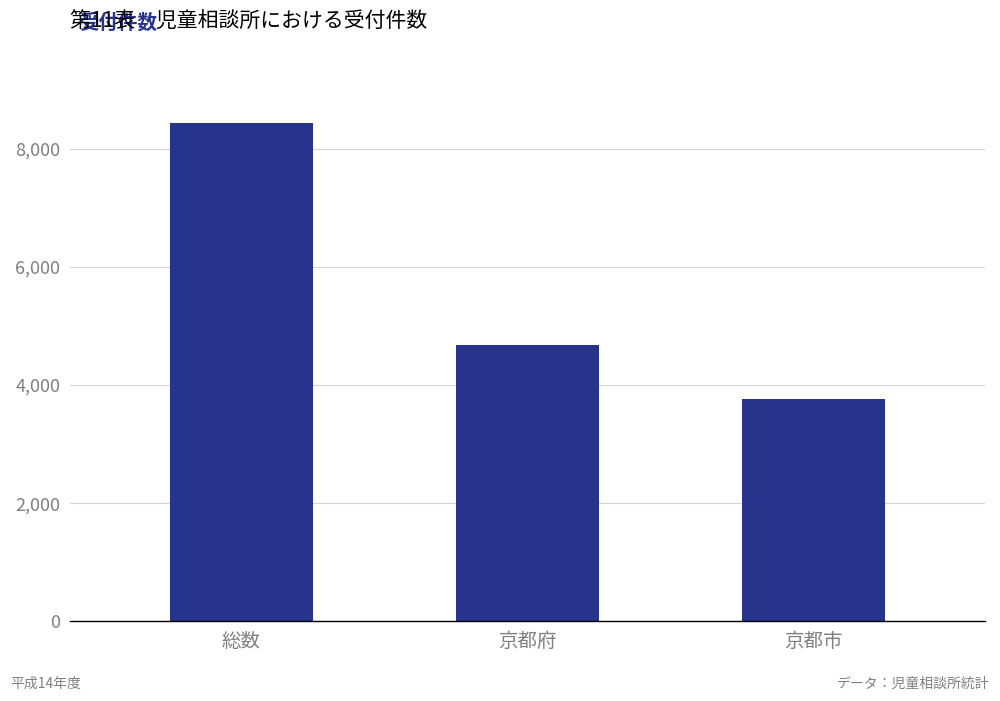

Does the chart contain any negative values?

No